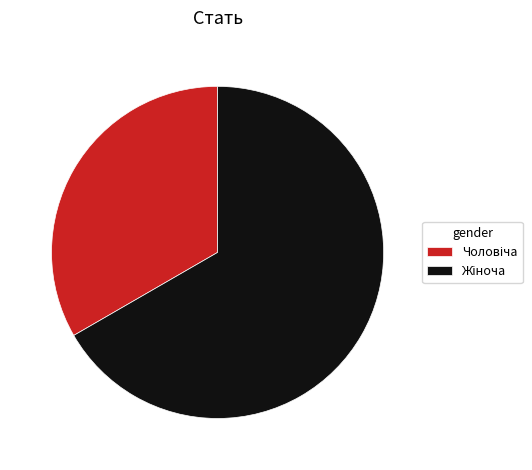

Does any single category account for the majority?

Yes